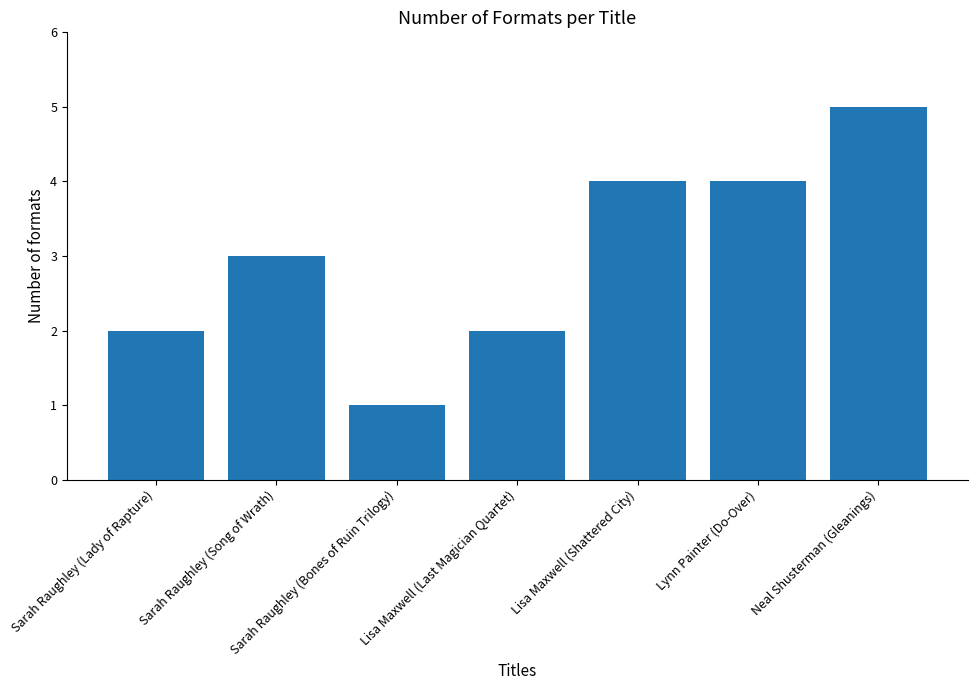

What is the label of the 1st bar from the right?

Neal Shusterman (Gleanings)